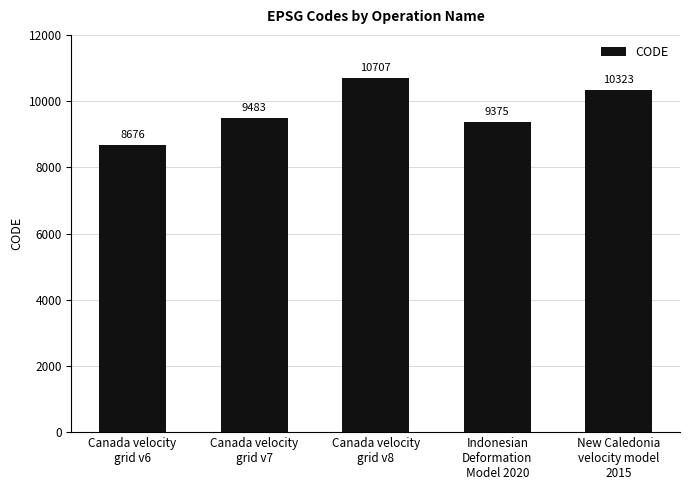

Which label corresponds to the smallest value in the chart?

Canada velocity
grid v6